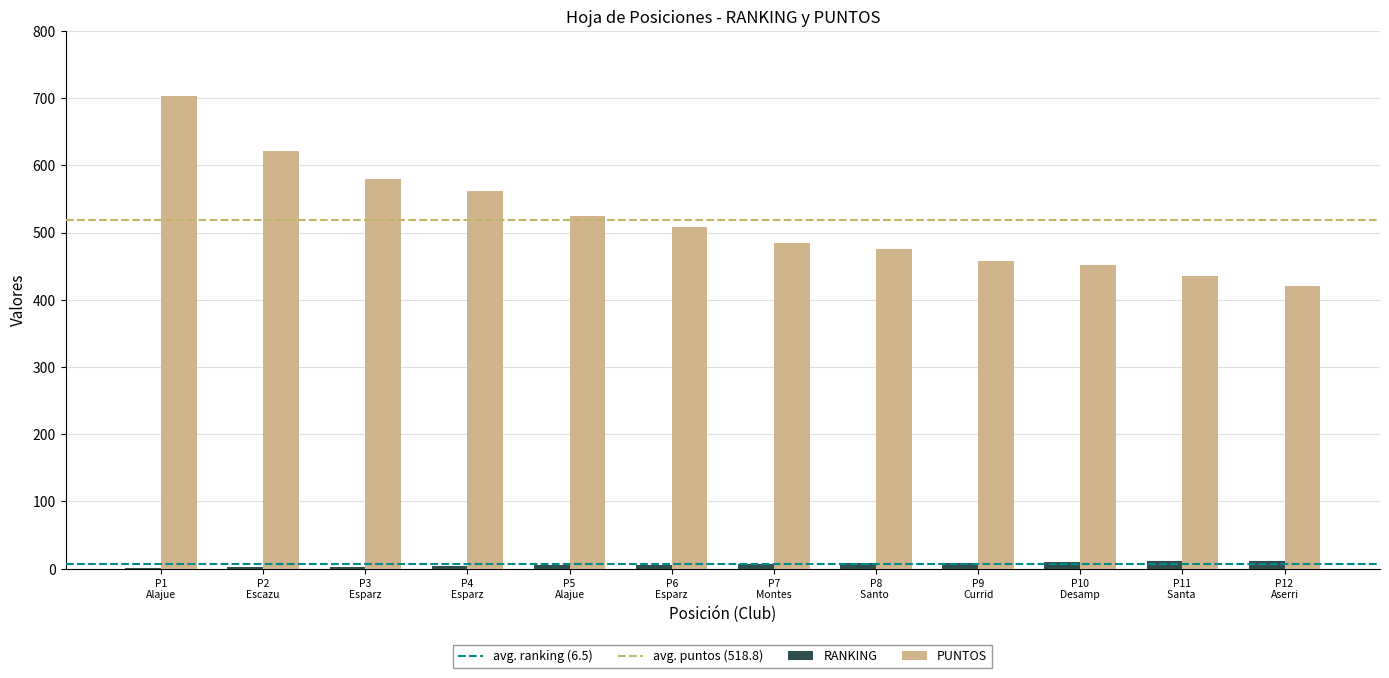

Which series has the widest spread of values?

PUNTOS